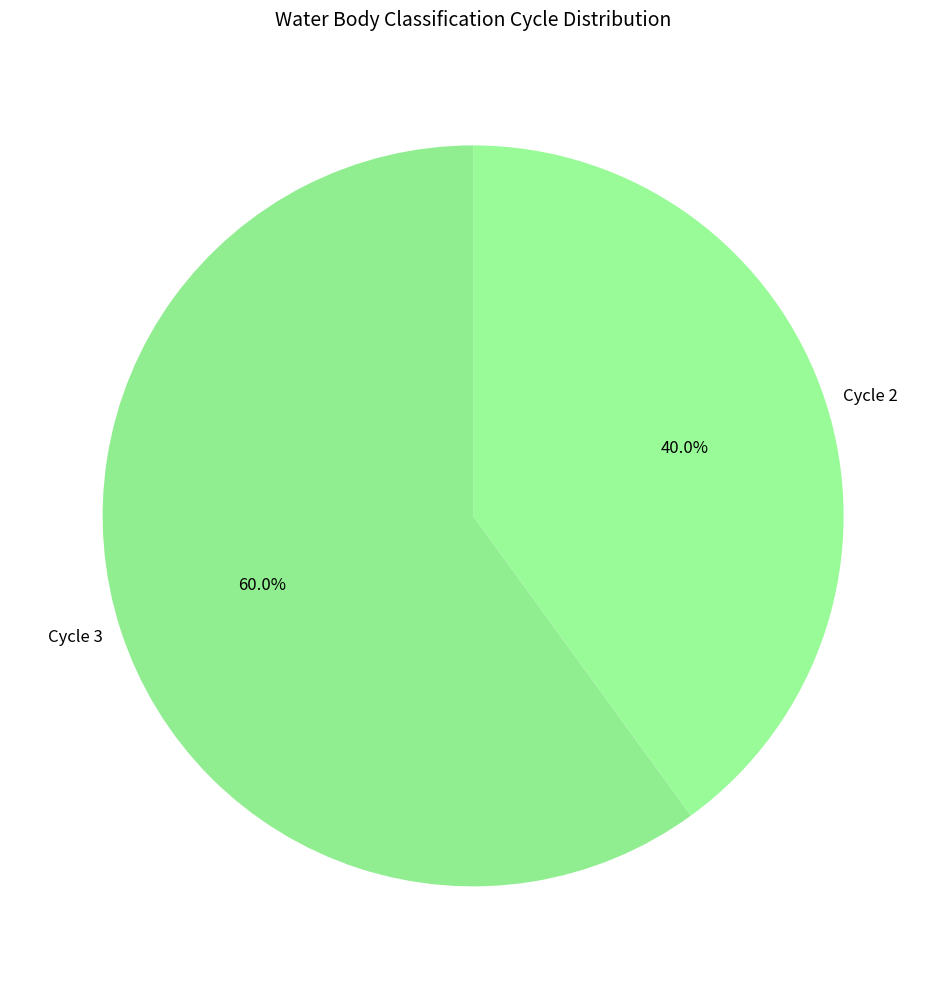

True or false: Cycle 3 accounts for 52% of the total.

False